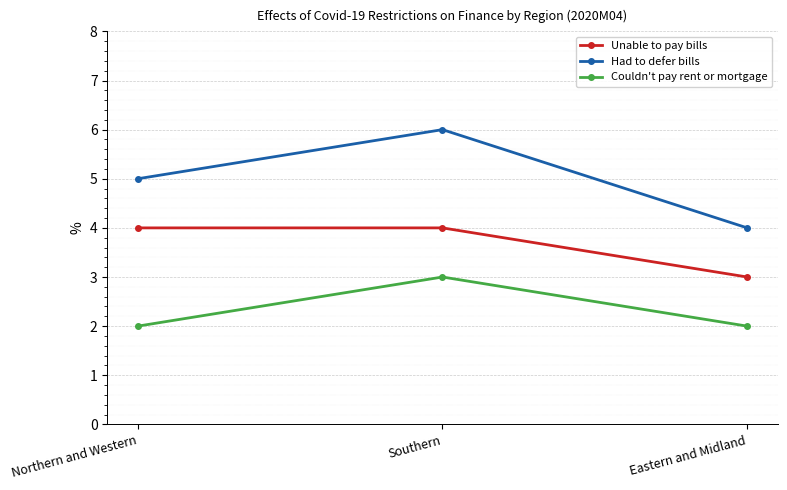

The value of Unable to pay bills at Eastern and Midland is 3. True or false?

True